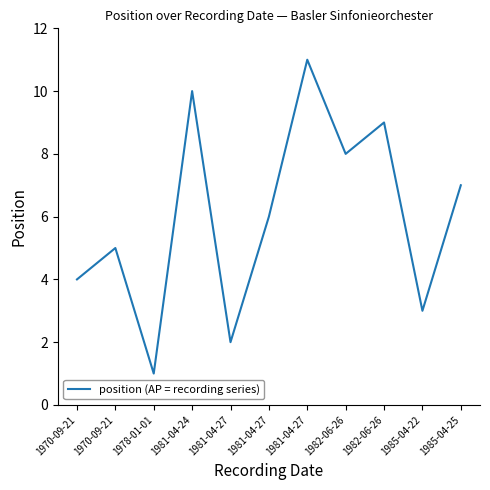

How many lines are shown in the chart?

1